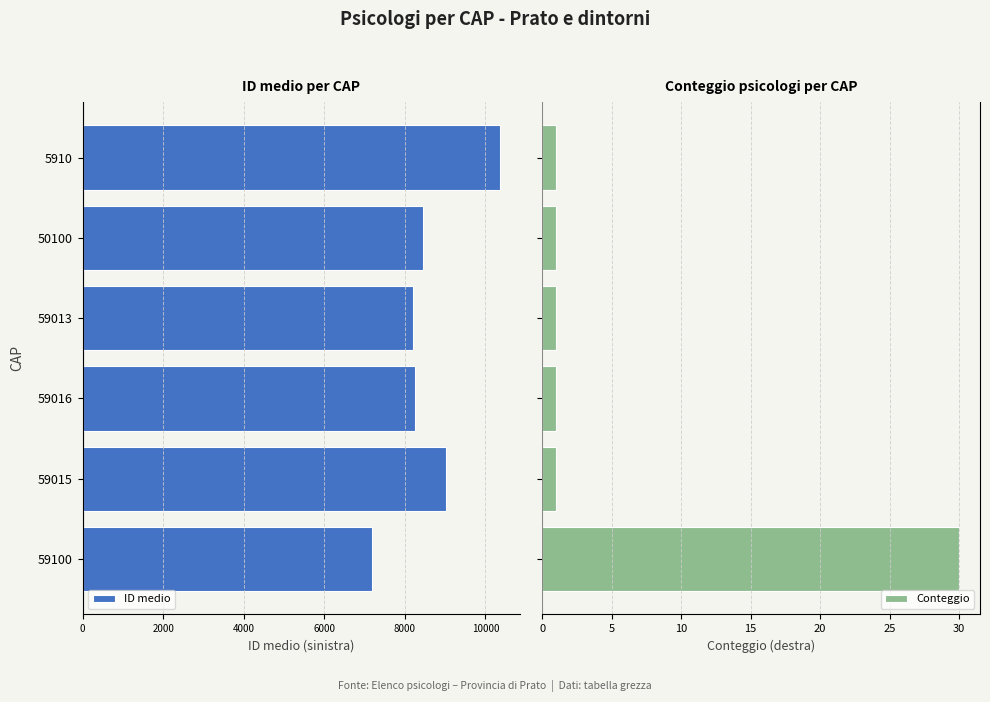

What is the average value of the Conteggio series?

6